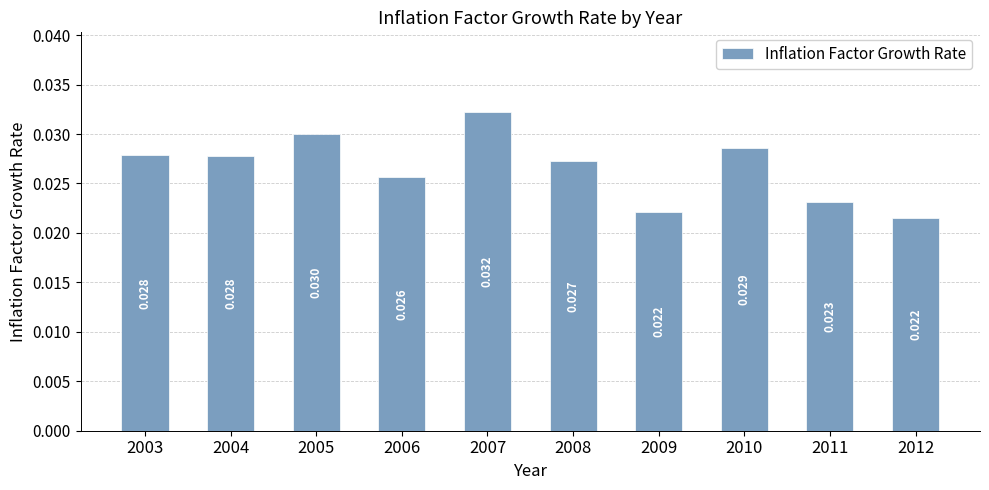

Does the chart contain any negative values?

No